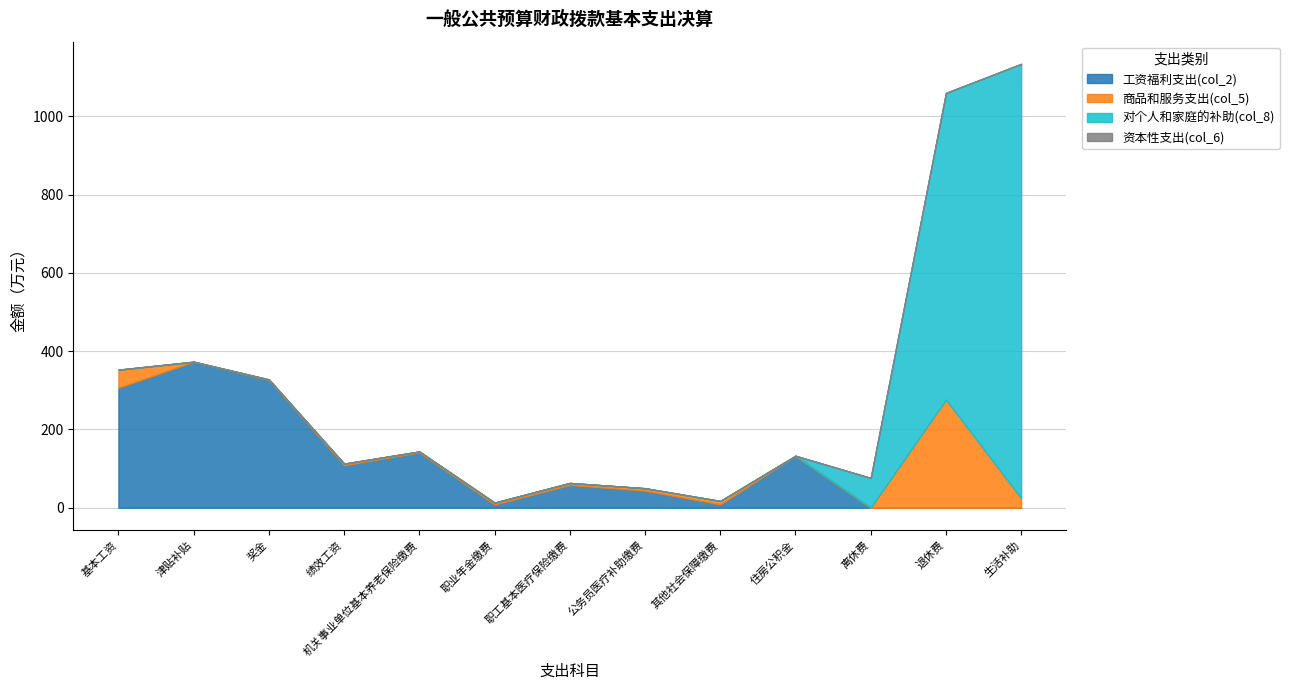

True or false: 商品和服务支出(col_5) has a value of 0.0 at 津贴补贴.

True